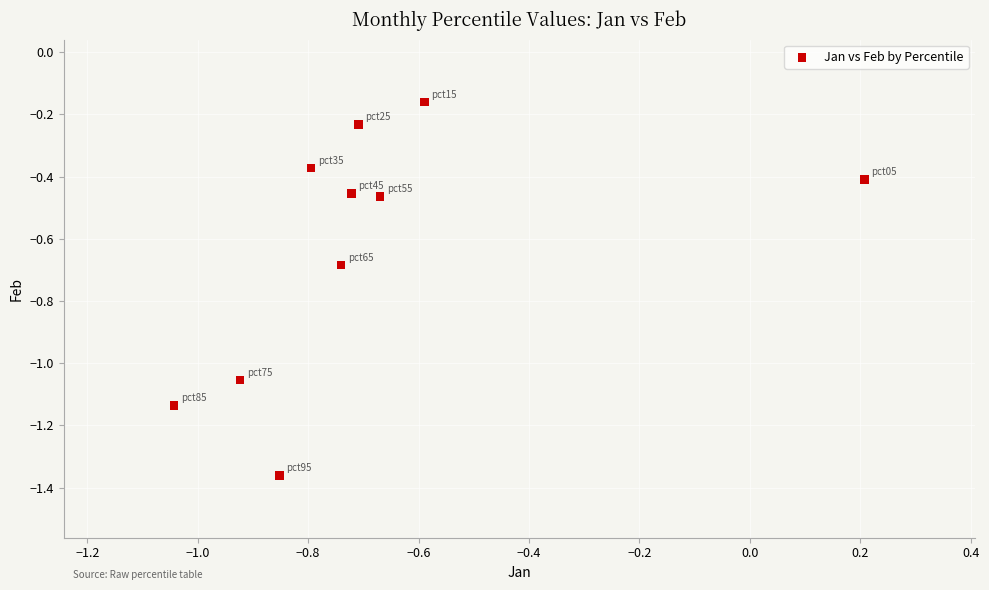

What is the average Y value?

-0.6